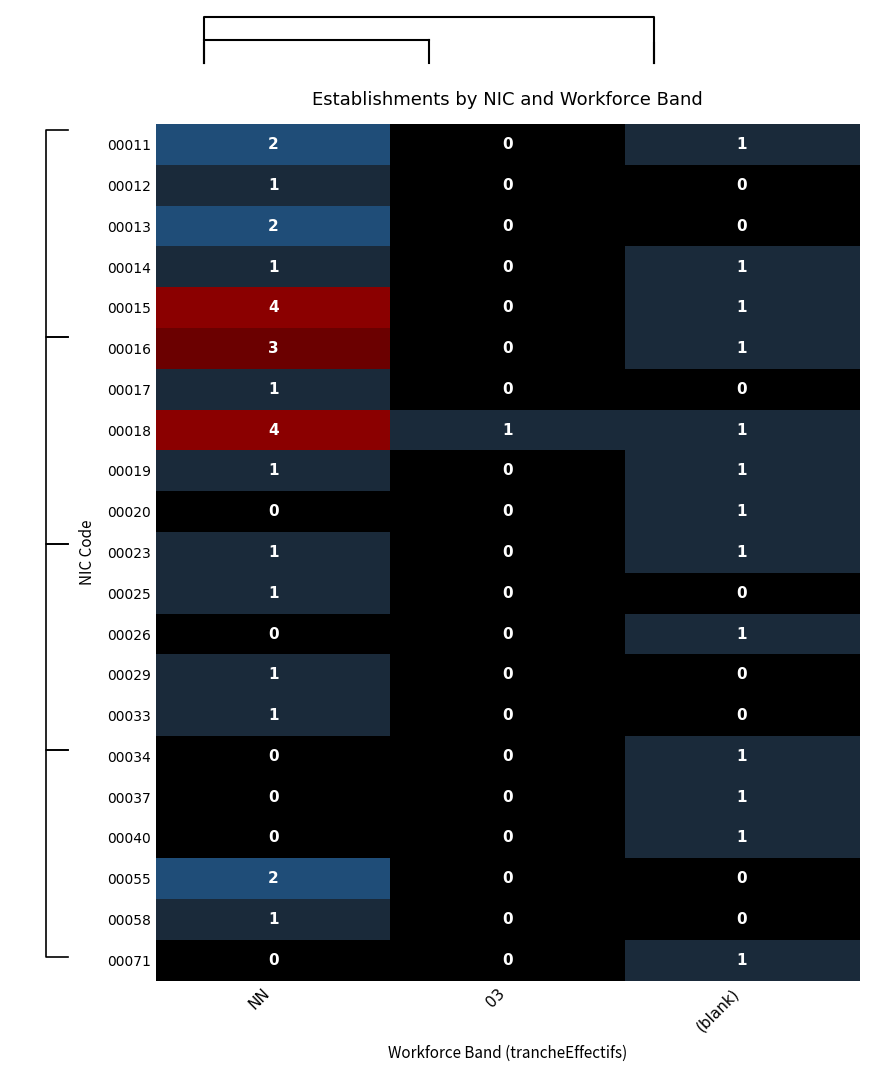

Reading right to left, transcribe all the data shown in this chart.

00011: (blank)=1	03=0	NN=2
00012: (blank)=0	03=0	NN=1
00013: (blank)=0	03=0	NN=2
00014: (blank)=1	03=0	NN=1
00015: (blank)=1	03=0	NN=4
00016: (blank)=1	03=0	NN=3
00017: (blank)=0	03=0	NN=1
00018: (blank)=1	03=1	NN=4
00019: (blank)=1	03=0	NN=1
00020: (blank)=1	03=0	NN=0
00023: (blank)=1	03=0	NN=1
00025: (blank)=0	03=0	NN=1
00026: (blank)=1	03=0	NN=0
00029: (blank)=0	03=0	NN=1
00033: (blank)=0	03=0	NN=1
00034: (blank)=1	03=0	NN=0
00037: (blank)=1	03=0	NN=0
00040: (blank)=1	03=0	NN=0
00055: (blank)=0	03=0	NN=2
00058: (blank)=0	03=0	NN=1
00071: (blank)=1	03=0	NN=0